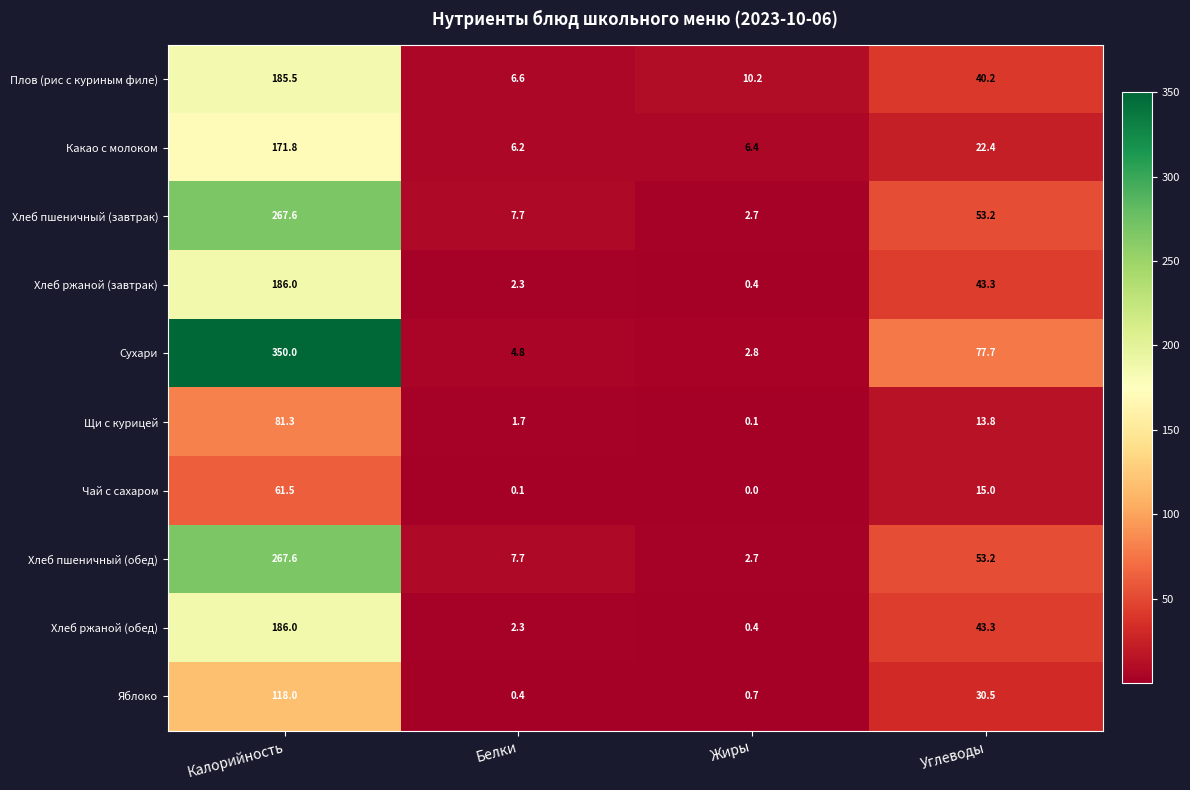

What is the total value across all series at Калорийность?

1875.3